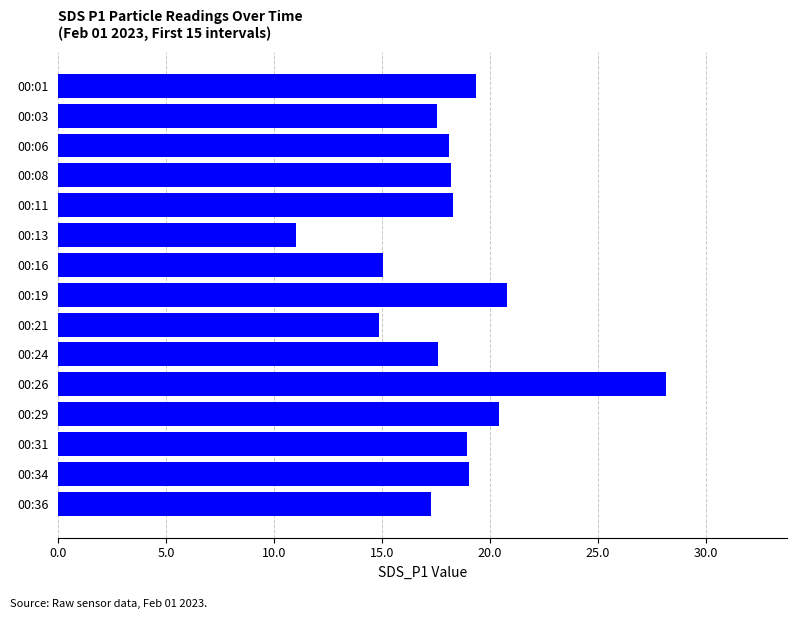

What is the value of the 1st bar from the top?

19.4